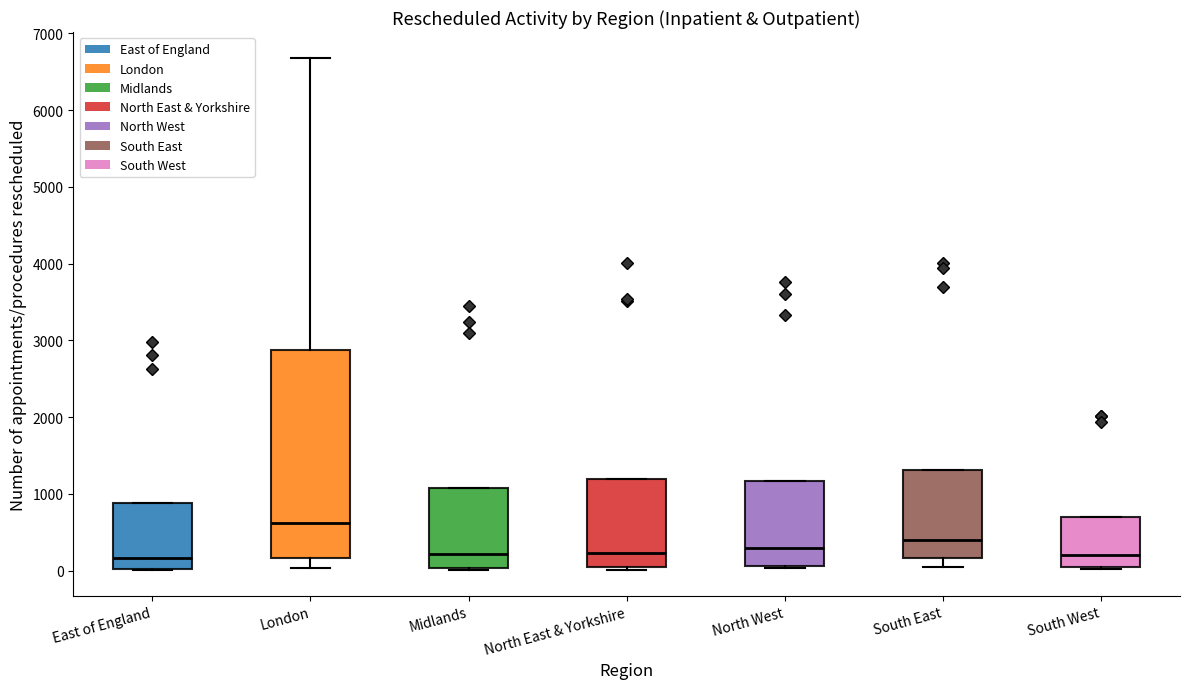

Reading left to right, read every box against the y-axis: the position of its median line, the range the box covers, and the ends of its whiskers. The values are not printed on the chart, so give them approximately, as read against the axis.

East of England: median 200, box 0 to 900, whiskers 0 to 900
London: median 600, box 200 to 2900, whiskers 0 to 6700
Midlands: median 200, box 0 to 1100, whiskers 0 to 1100
North East & Yorkshire: median 200, box 0 to 1200, whiskers 0 (just below the box's lower edge) to 1200
North West: median 300, box 100 to 1200, whiskers 0 to 1200
South East: median 400, box 200 to 1300, whiskers 0 to 1300
South West: median 200, box 0 to 700, whiskers 0 to 700